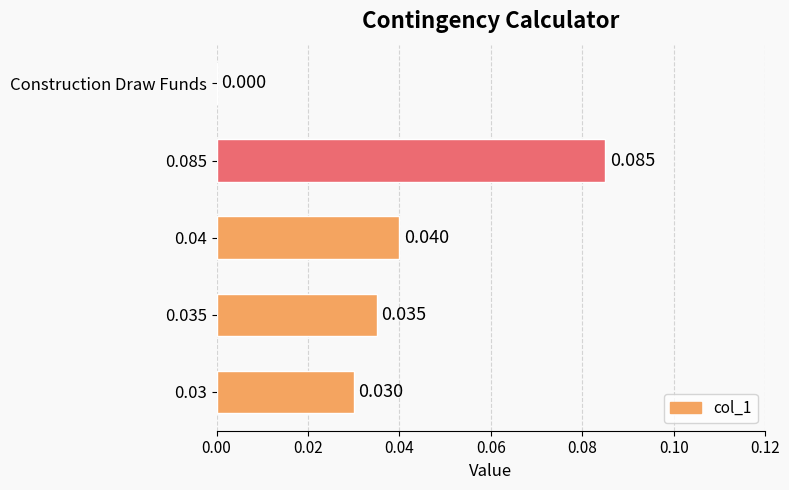

Which label corresponds to the largest value in the chart?

0.085